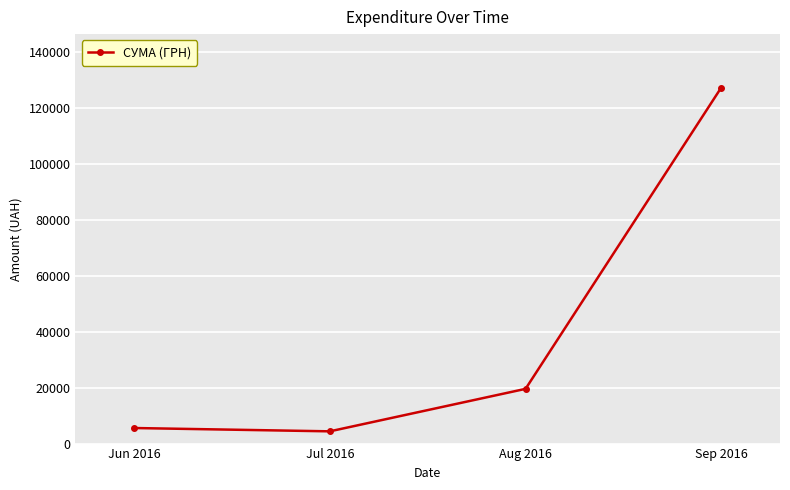

Rank the categories by value from lowest to highest.

Jul 2016, Jun 2016, Aug 2016, Sep 2016